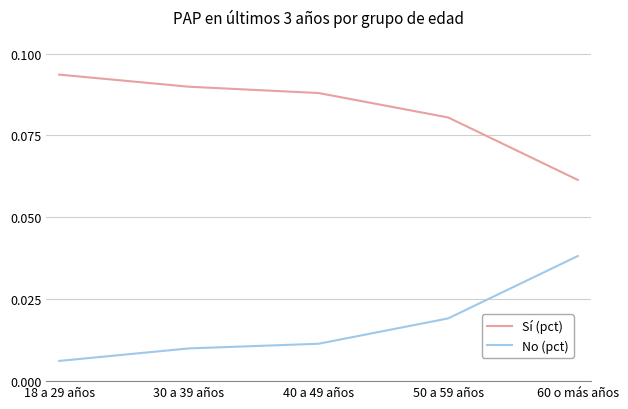

Rank the series by their average value, from highest to lowest.

Sí (pct), No (pct)